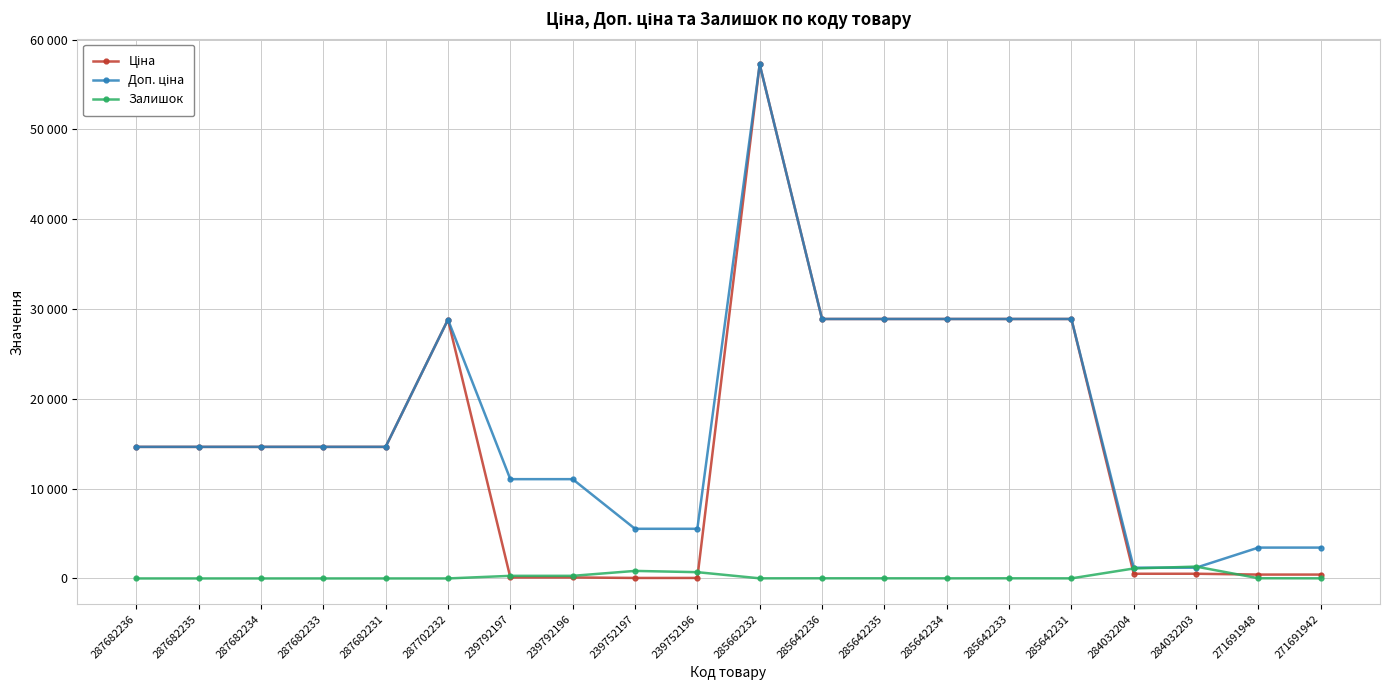

At 285642235, list the series in order from largest to smallest.

Ціна, Доп. ціна, Залишок